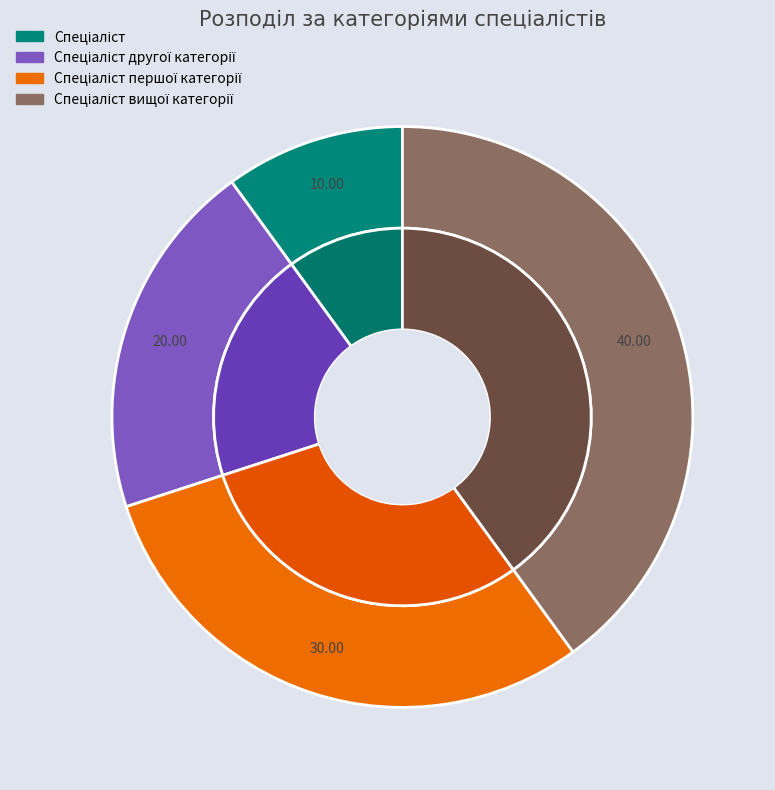

True or false: Спеціаліст вищої категорії accounts for 40% of the total.

True